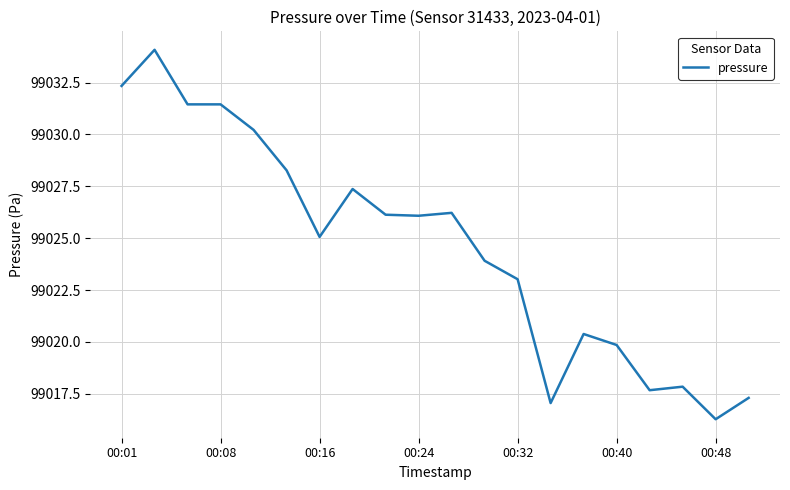

What is the difference between the maximum and minimum values?

17.8